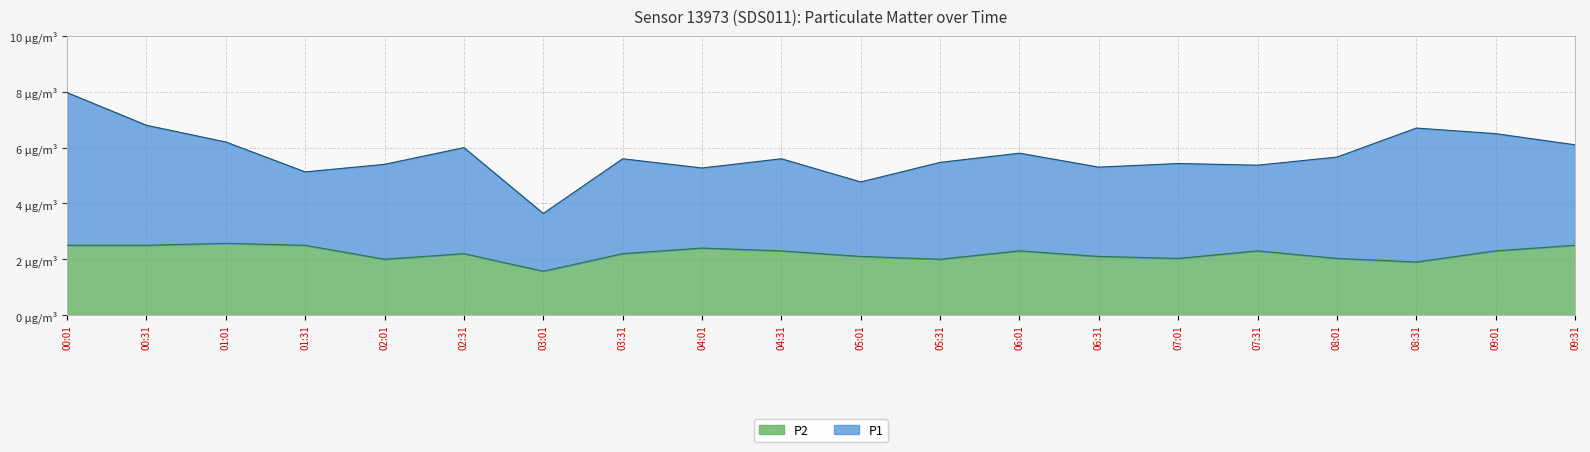

The chart shows a value of 1.6 at 03:01. True or false?

True